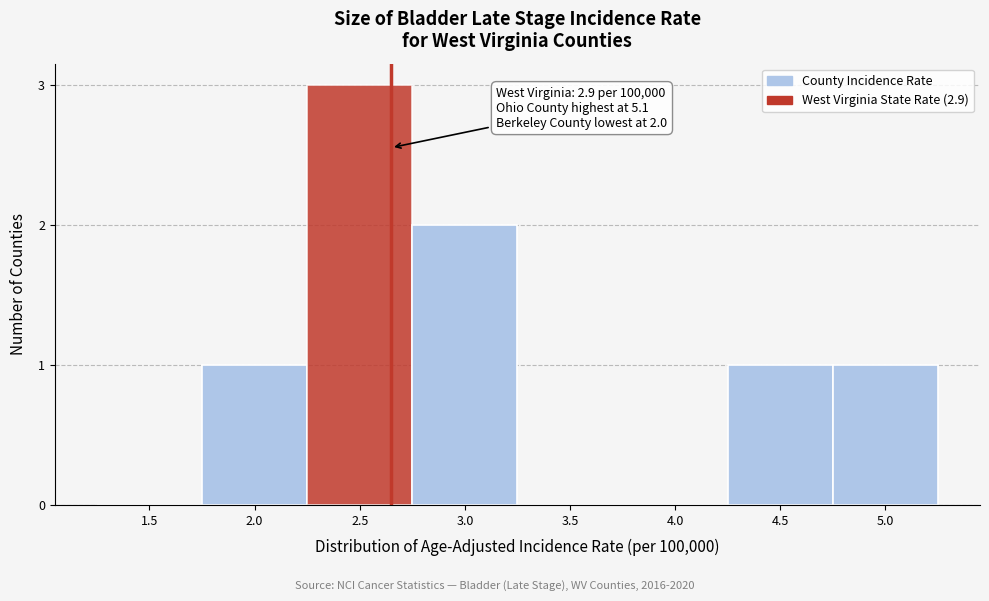

Reading right to left, what are all the values shown in this chart?

5.0=1	4.5=1	4.0=0	3.5=0	3.0=2	2.5=3	2.0=1	1.5=0